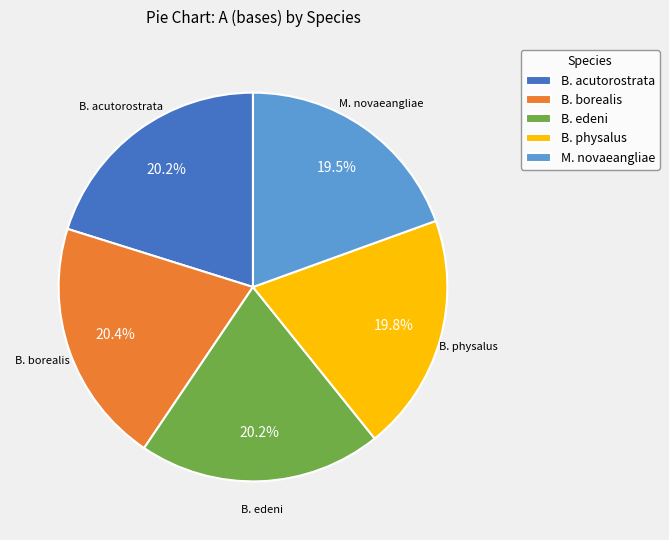

Count the number of slices in the pie.

5